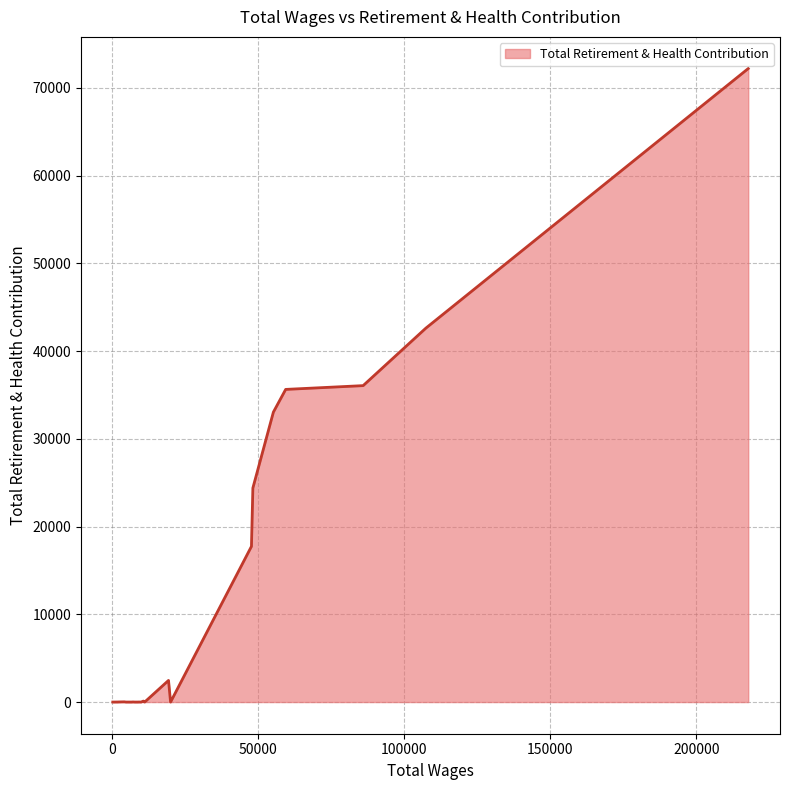

What is the average value?

10166